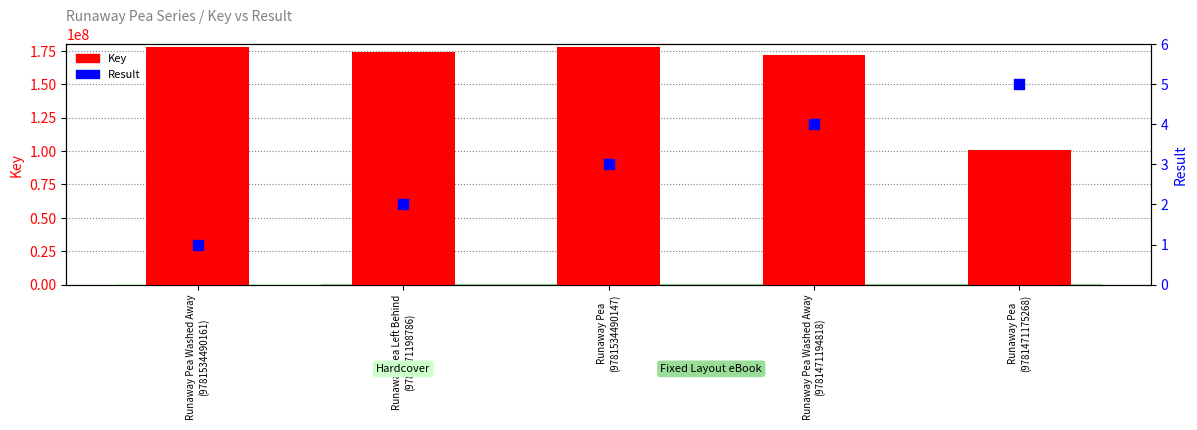

At how many categories does at least one series exceed 129270505?

4